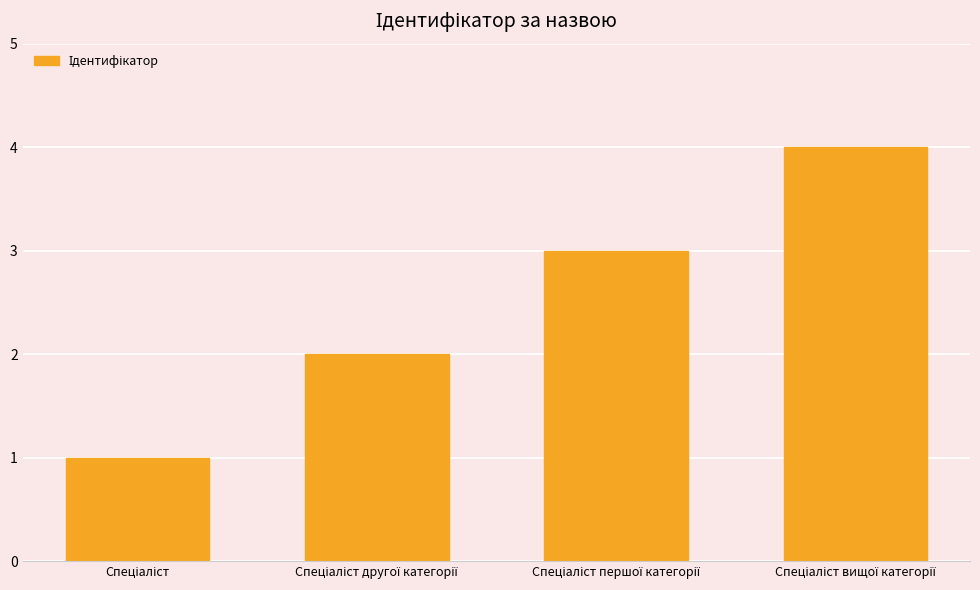

Count the number of data series in this chart.

1